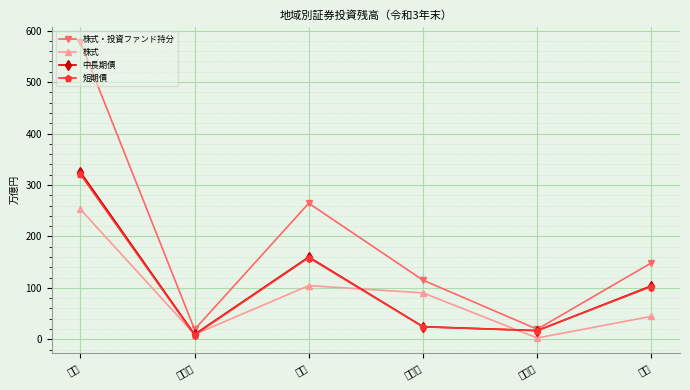

Is the value of 短期債 at 合計 greater than the value of 中長期債 at 合計?

No